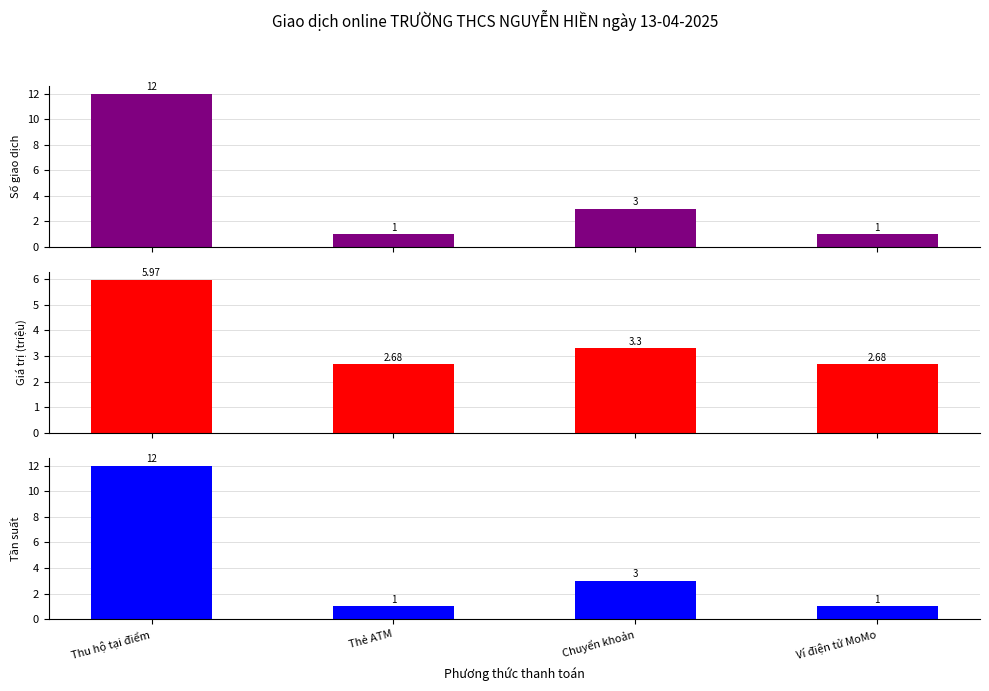

Reading left to right, extract all data points from this chart.

Số giao dịch: 12.0	1.0	3.0	1.0
Giá trị (triệu): 6.0	2.7	3.3	2.7
Tần suất: 12.0	1.0	3.0	1.0